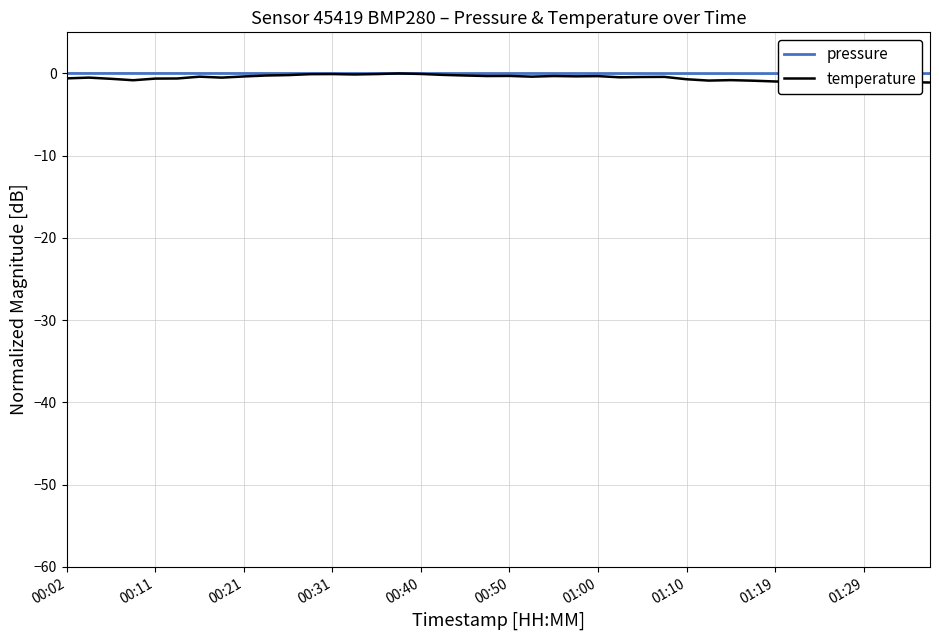

Reading right to left, list all the values displayed in this chart.

pressure: -0.0	-0.0	-0.0	-0.0	-0.0	-0.0	-0.0	-0.0	-0.0	-0.0	-0.0	-0.0	-0.0	-0.0	-0.0	-0.0	-0.0	-0.0	-0.0	-0.0	-0.0	-0.0	-0.0	-0.0	-0.0	-0.0	-0.0	-0.0	-0.0	-0.0	-0.0	-0.0	-0.0	-0.0	-0.0	-0.0	-0.0	-0.0	0.0	-0.0
temperature: -1.1	-1.1	-1.0	-1.0	-1.1	-1.1	-1.0	-1.0	-0.9	-0.8	-0.9	-0.7	-0.4	-0.4	-0.5	-0.3	-0.4	-0.3	-0.4	-0.3	-0.3	-0.2	-0.2	-0.1	0.0	-0.1	-0.1	-0.1	-0.1	-0.2	-0.2	-0.4	-0.5	-0.4	-0.6	-0.6	-0.8	-0.7	-0.5	-0.6